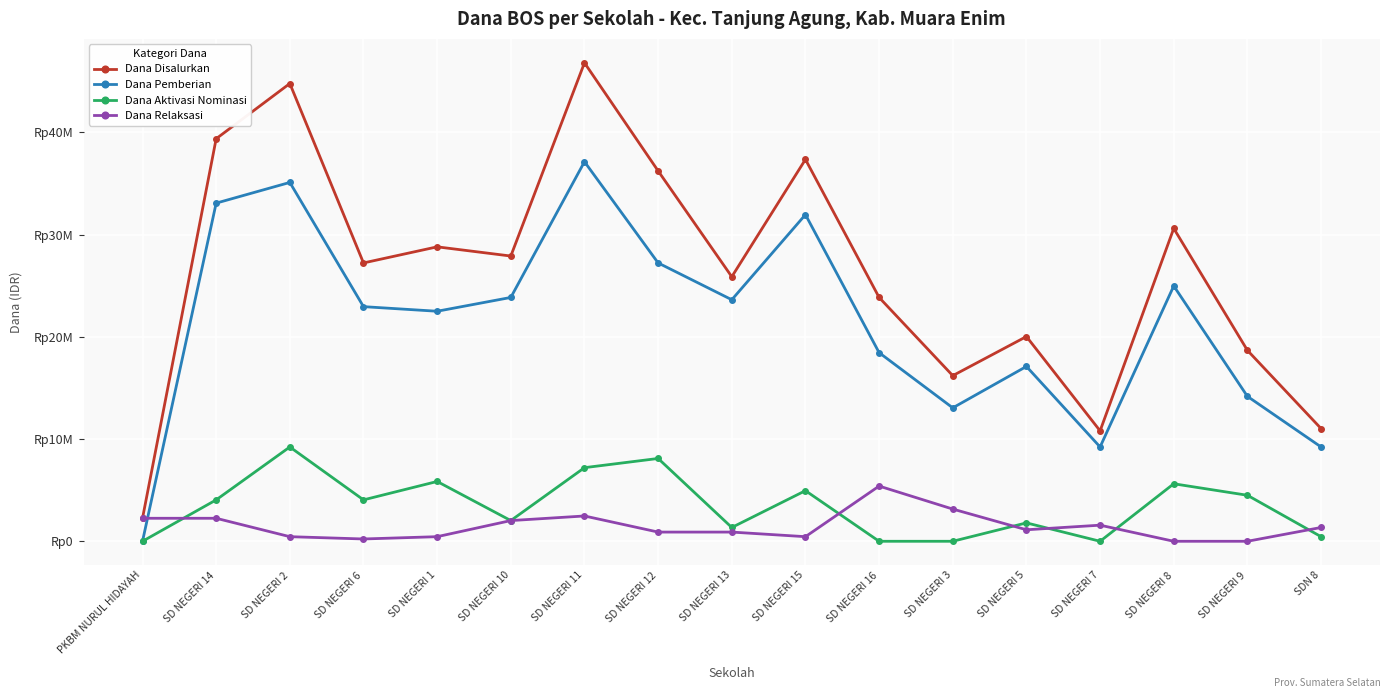

The value of Dana Pemberian at SD NEGERI 3 is 13050000. True or false?

True